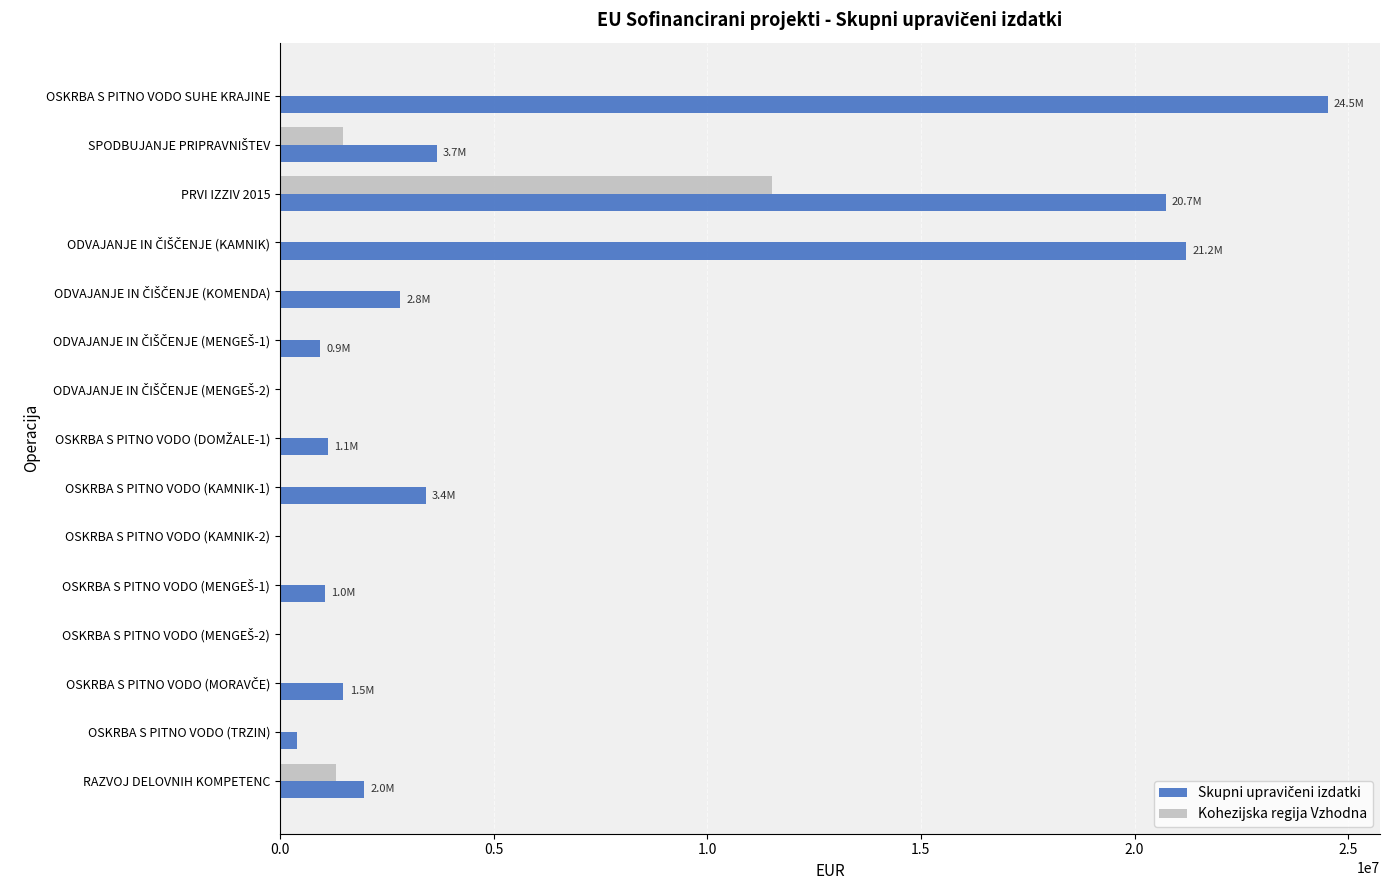

What is the greatest value displayed?

24519390.2